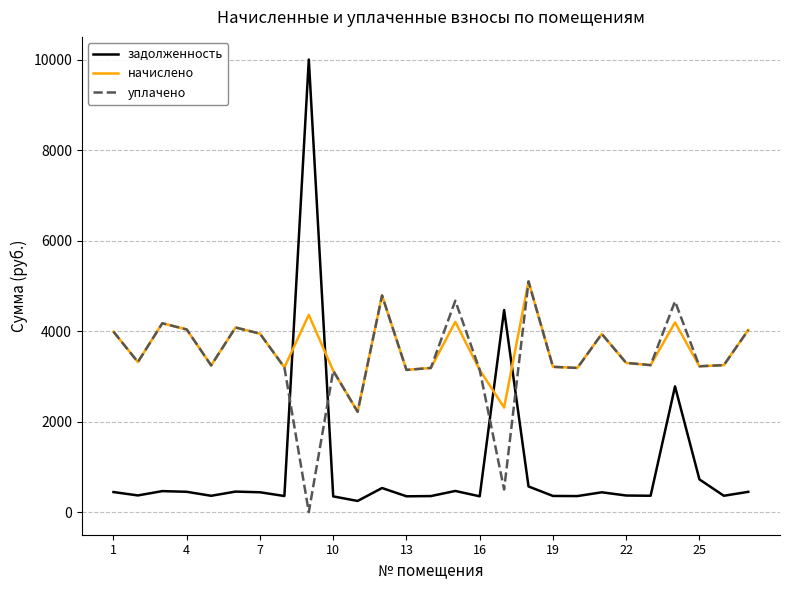

Which series has the largest range (max minus min)?

задолженность